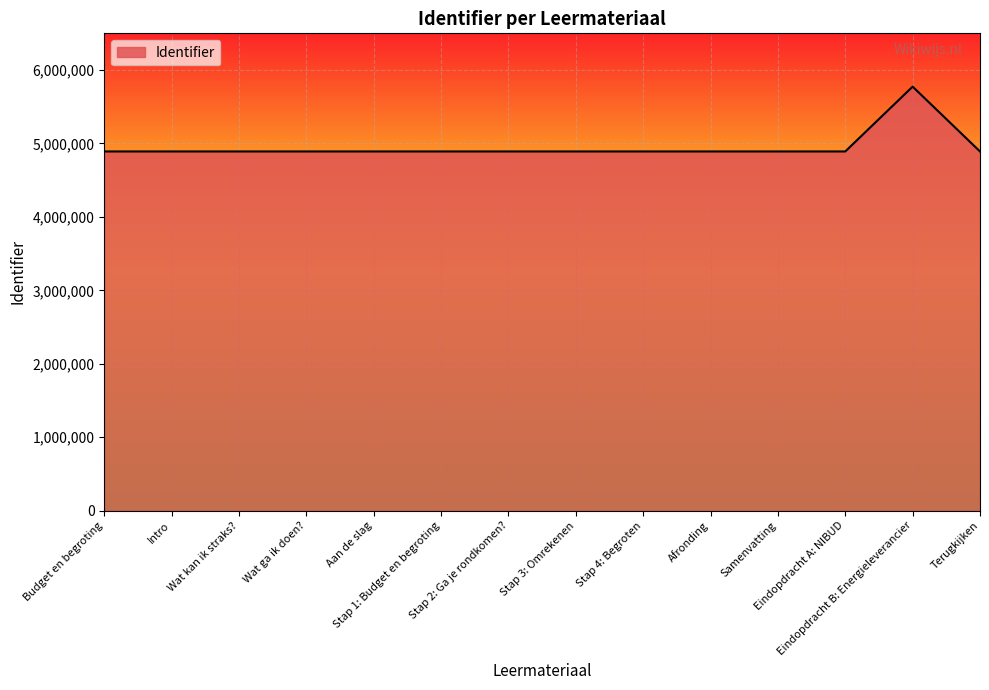

What is the difference between the maximum and minimum values?

882738